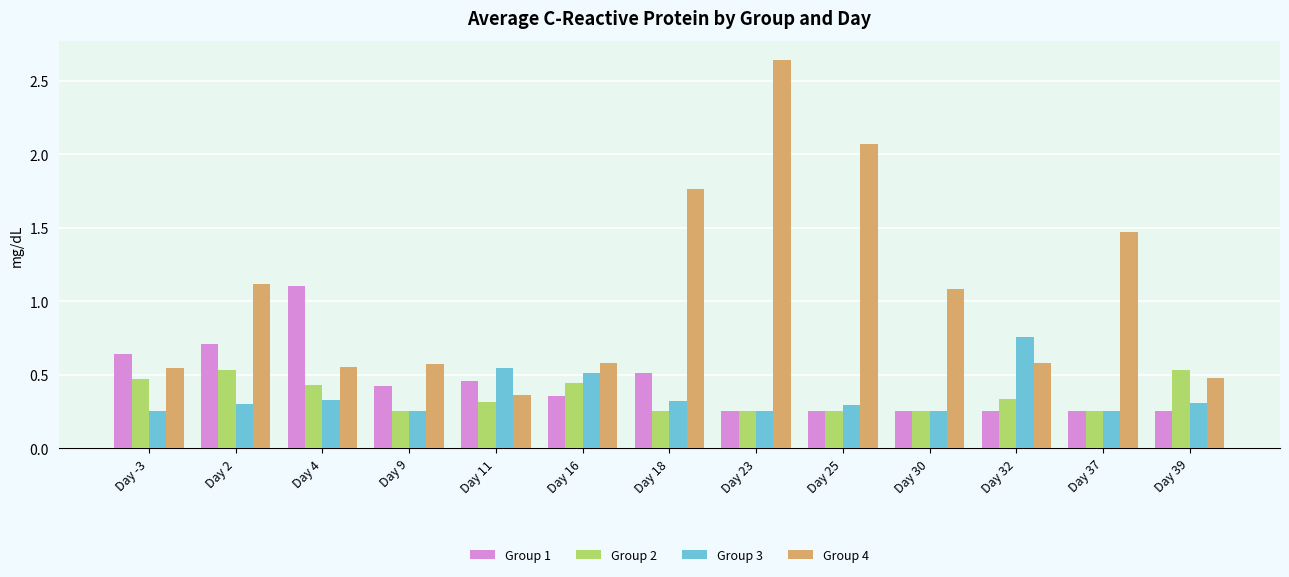

Which series changed the most between Day 4 and Day 25?

Group 4